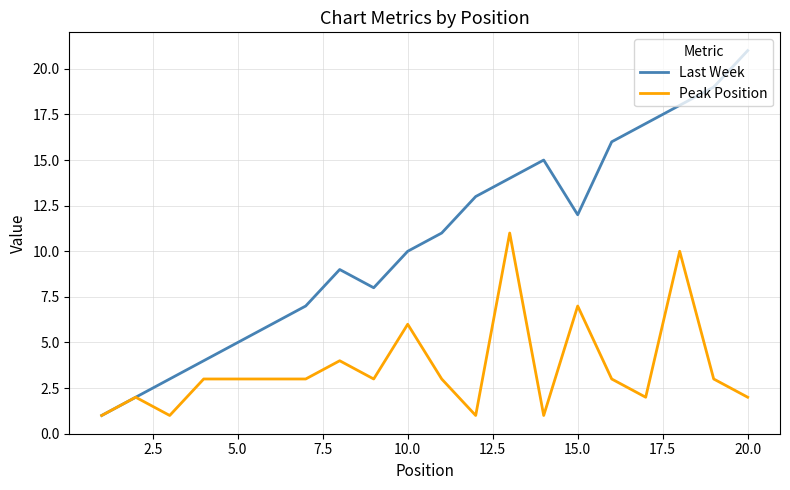

Which series has the largest range (max minus min)?

Last Week